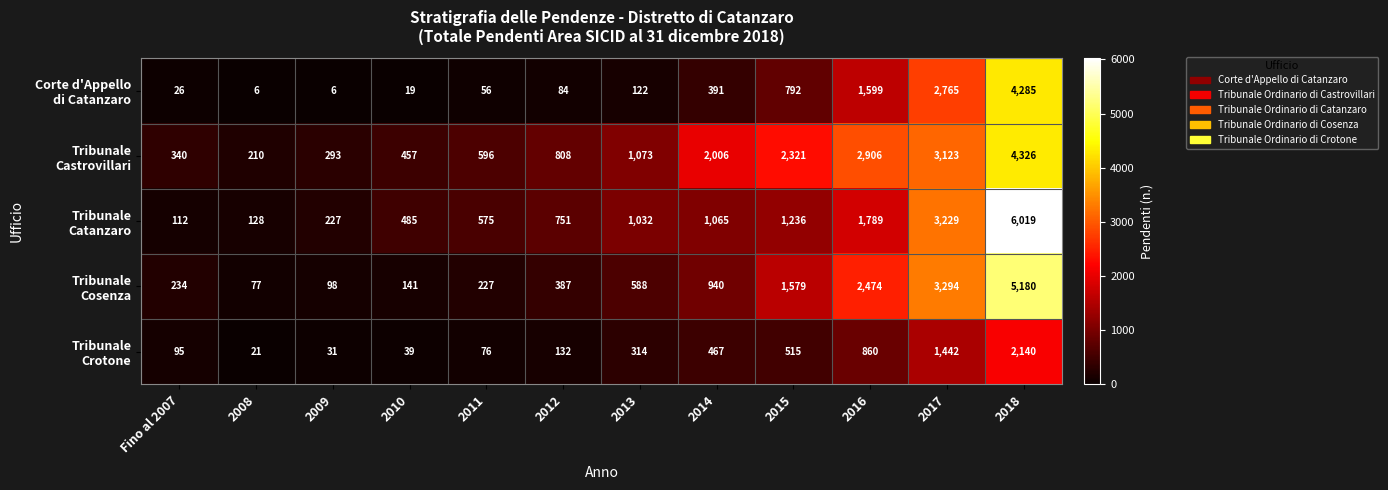

How many categories are shown in the chart?

12